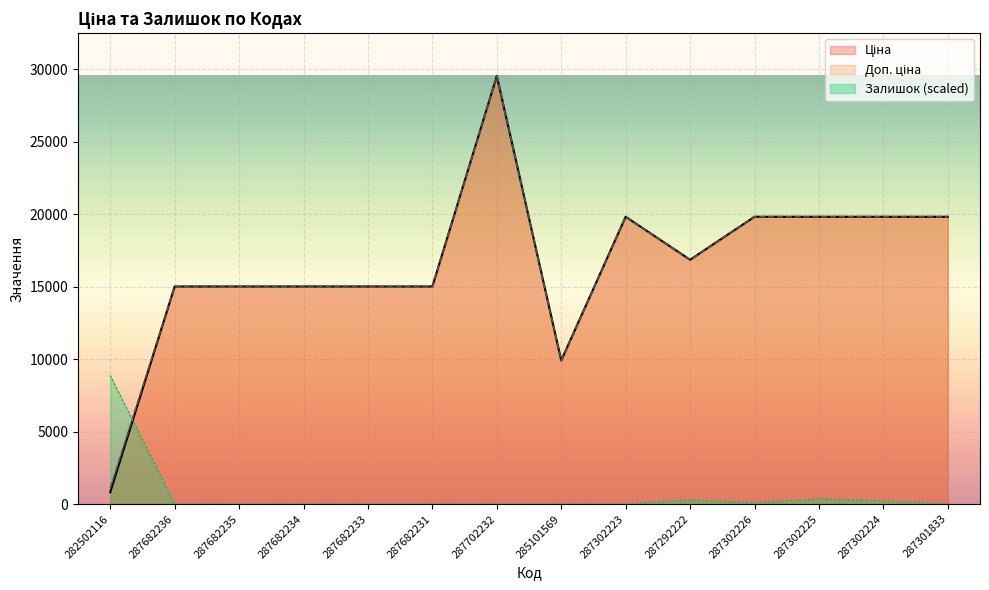

How many times do Ціна and Залишок cross each other?

1